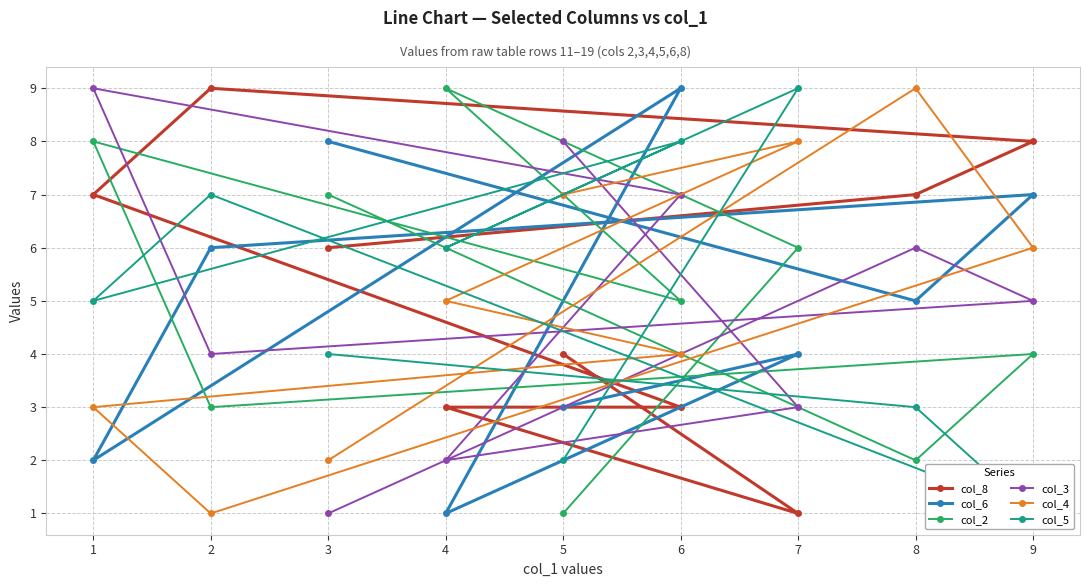

The col_5 series shows 4 at 3. True or false?

True